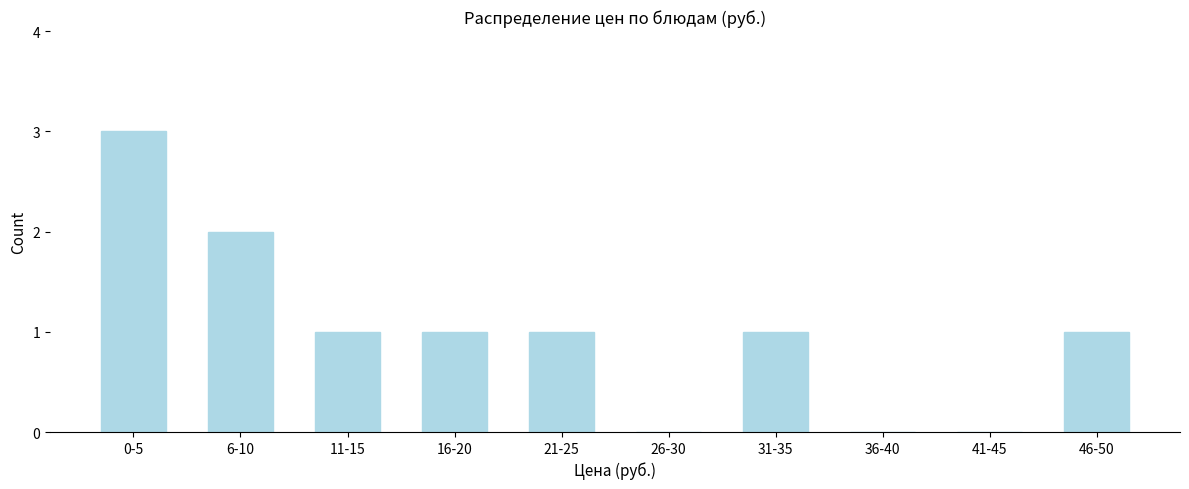

Reading right to left, transcribe all the data shown in this chart.

46-50=1	41-45=0	36-40=0	31-35=1	26-30=0	21-25=1	16-20=1	11-15=1	6-10=2	0-5=3